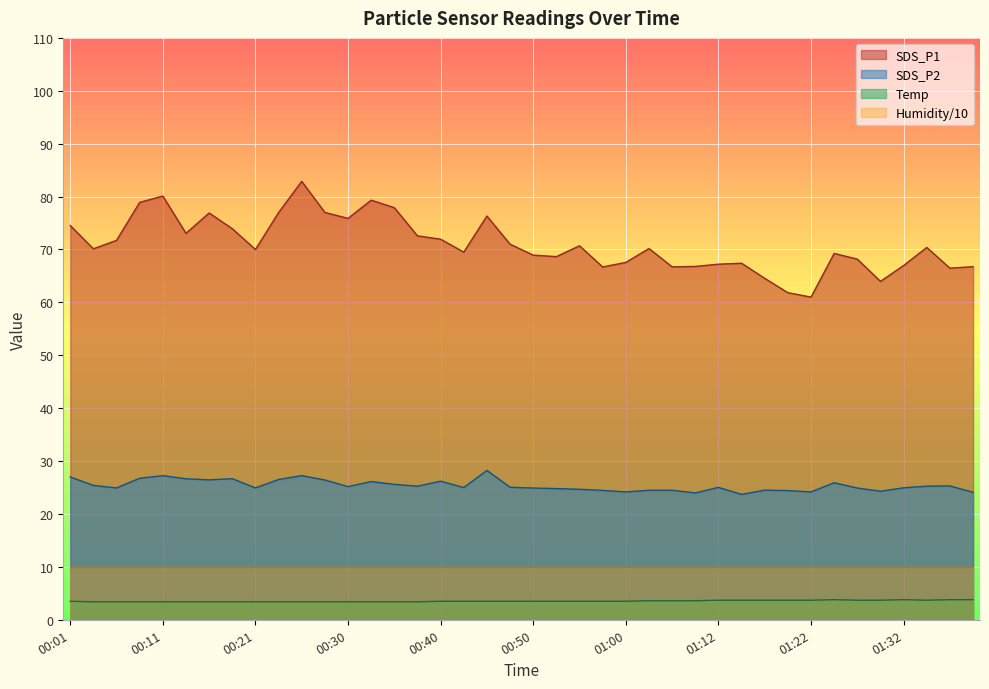

Count the number of data series in this chart.

4